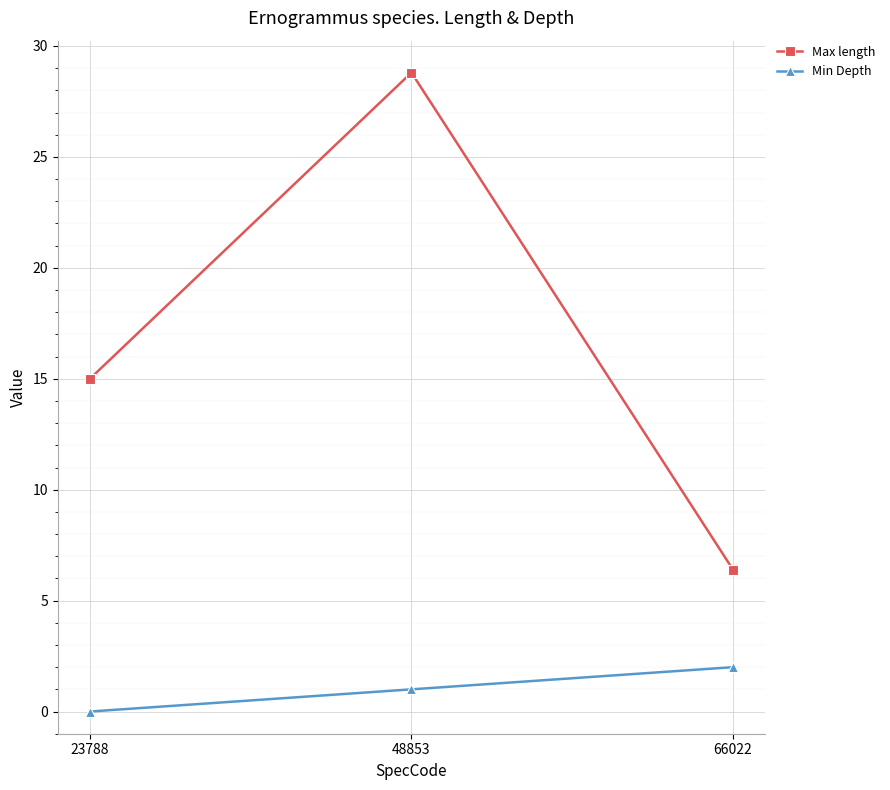

At which category does the chart reach its peak across all series?

48853